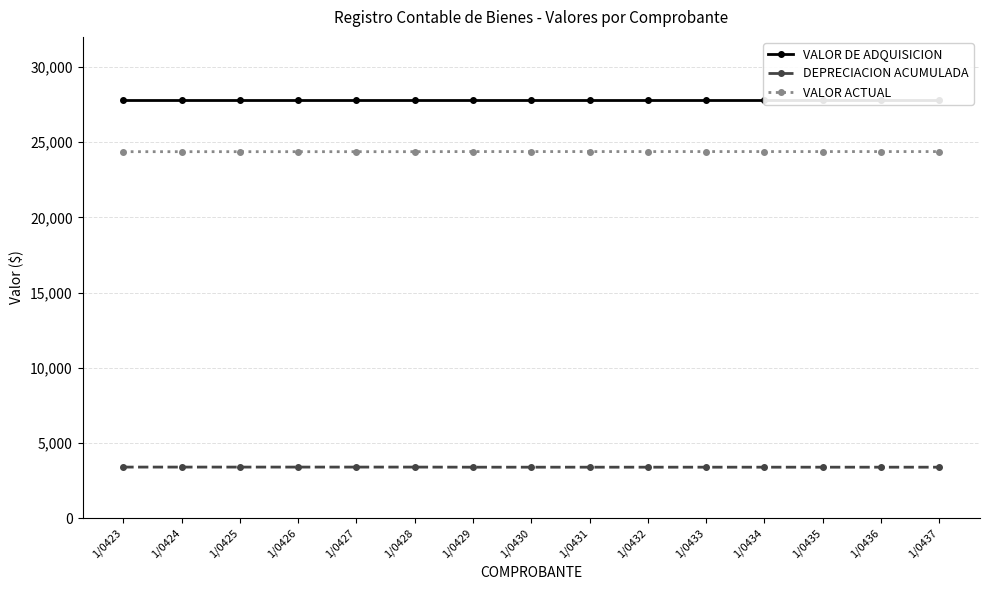

What is the sum of all VALOR DE ADQUISICION values?

416595.0